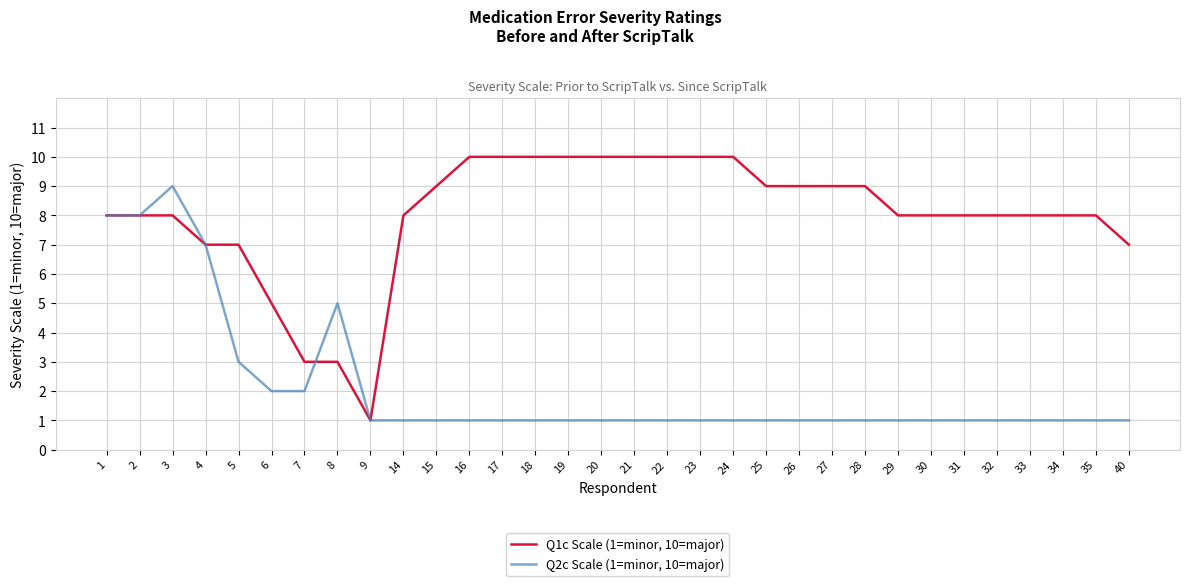

Reading left to right, transcribe all the data shown in this chart.

Q1c Scale (1=minor, 10=major): 8	8	8	7	7	5	3	3	1	8	9	10	10	10	10	10	10	10	10	10	9	9	9	9	8	8	8	8	8	8	8	7
Q2c Scale (1=minor, 10=major): 8	8	9	7	3	2	2	5	1	1	1	1	1	1	1	1	1	1	1	1	1	1	1	1	1	1	1	1	1	1	1	1